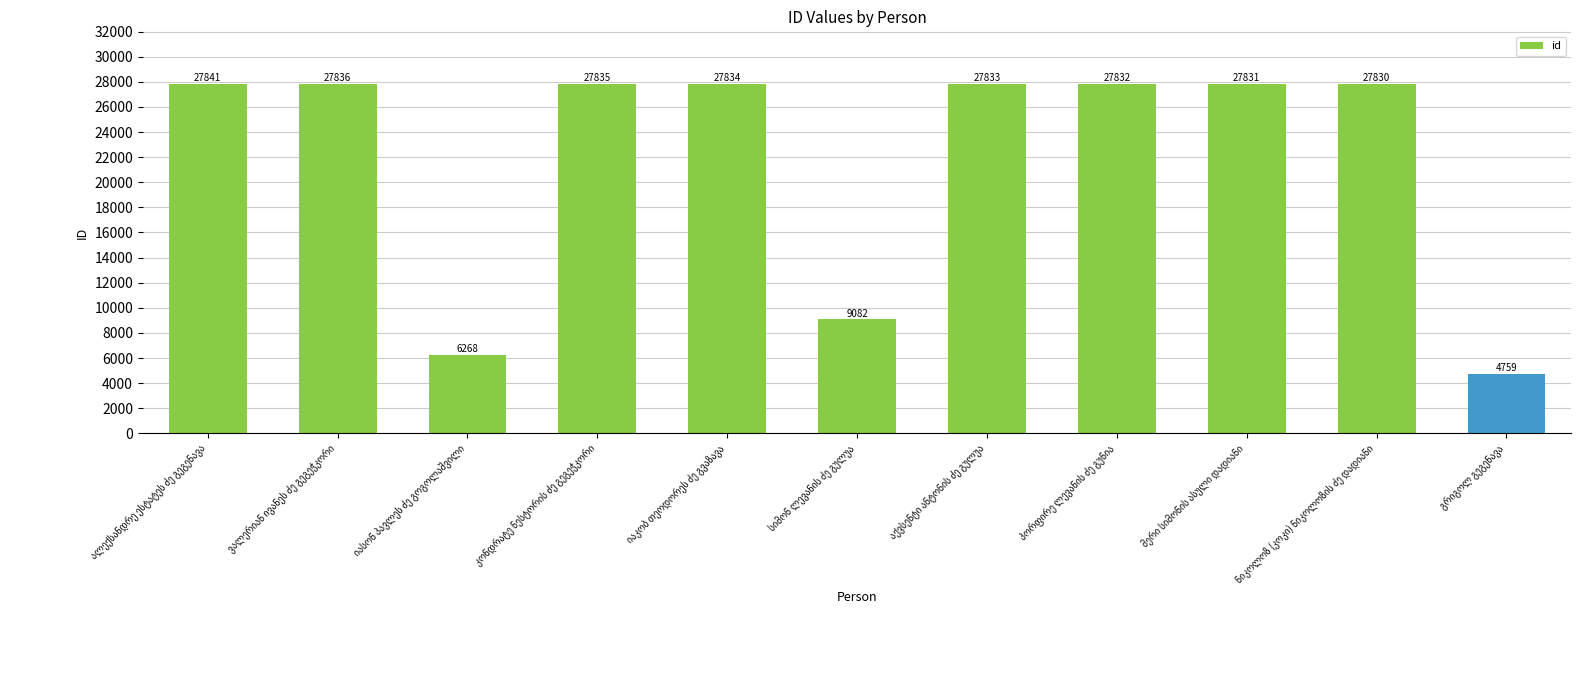

Reading right to left, list all the values displayed in this chart.

4759	27830	27831	27832	27833	9082	27834	27835	6268	27836	27841